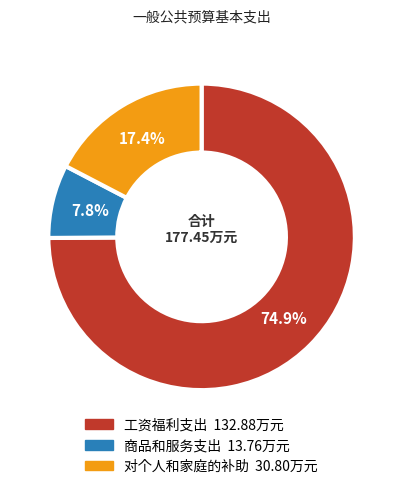

How many slices are in this pie chart?

3